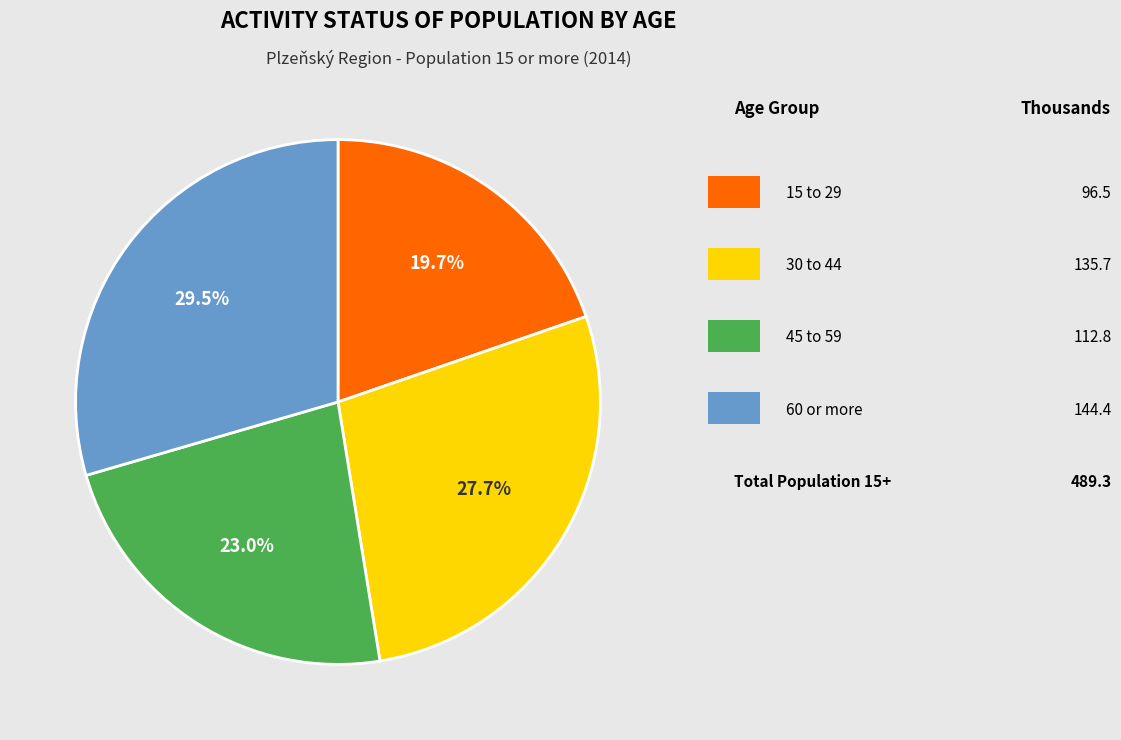

Does any single category account for the majority?

No